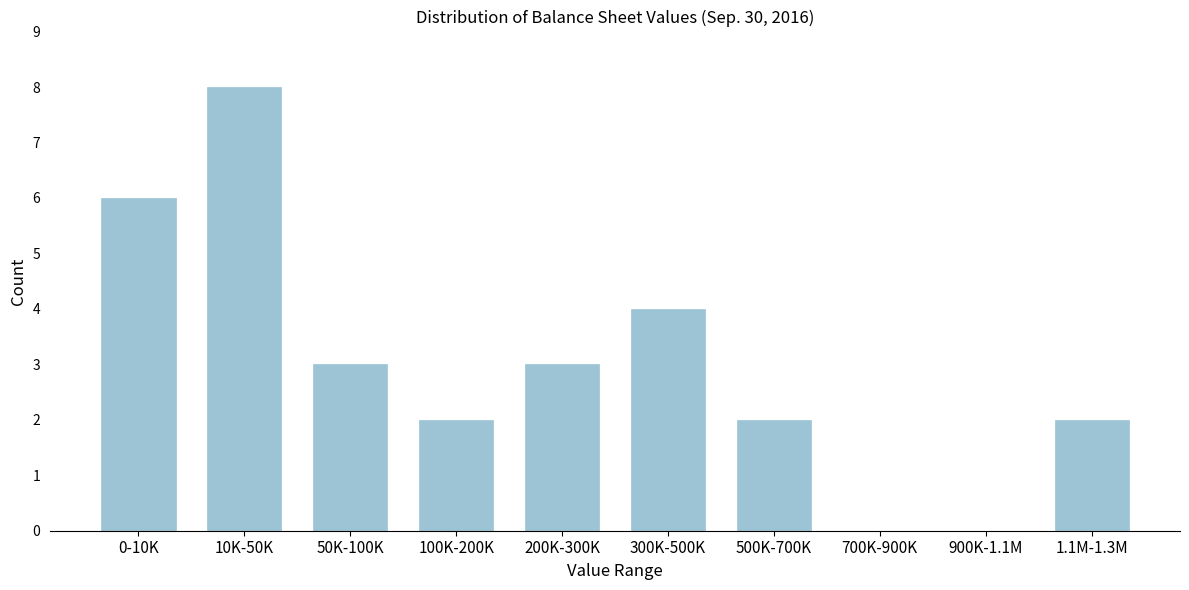

Reading right to left, what are all the values shown in this chart?

1.1M-1.3M=2	900K-1.1M=0	700K-900K=0	500K-700K=2	300K-500K=4	200K-300K=3	100K-200K=2	50K-100K=3	10K-50K=8	0-10K=6